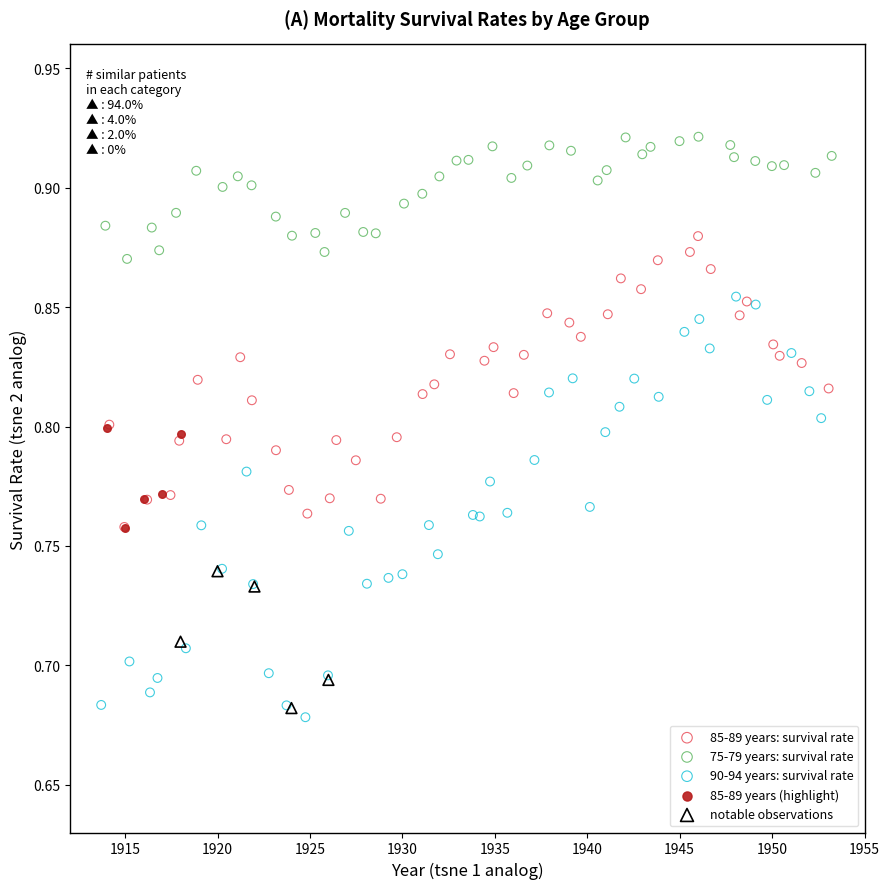

Which series has the widest spread of Y values?

90-94 years: survival rate